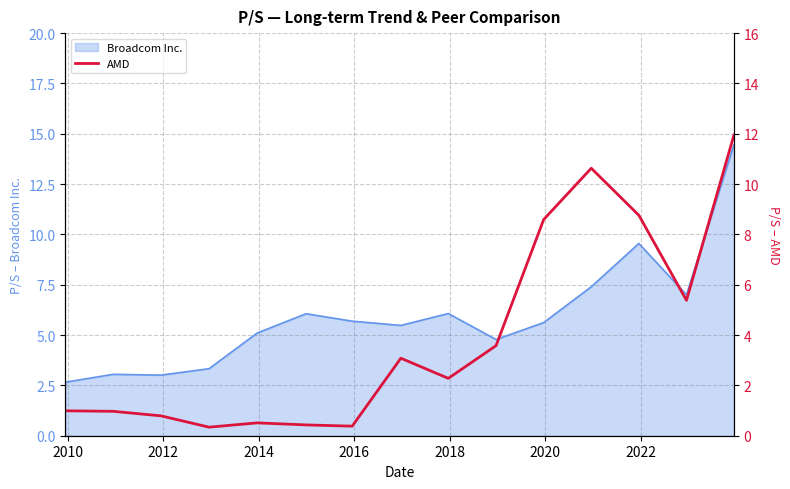

What is the maximum value for Broadcom Inc.?

14.5